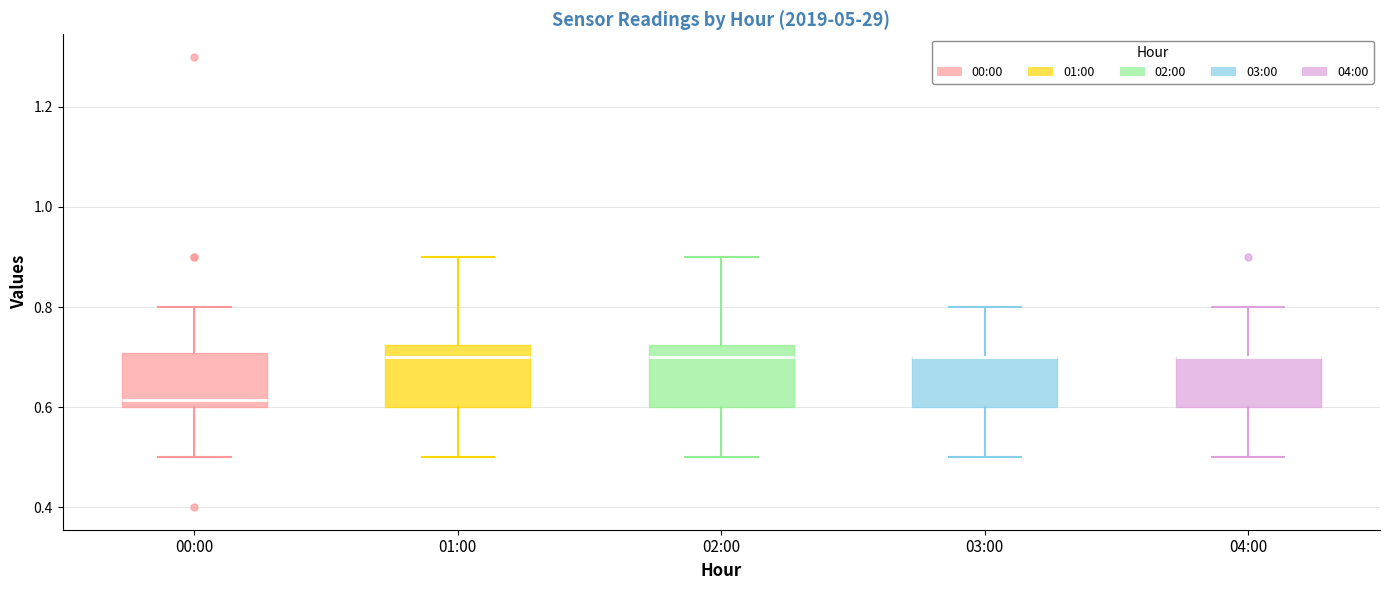

Reading left to right, read every box against the y-axis: the position of its median line, the range the box covers, and the ends of its whiskers. The values are not printed on the chart, so give them approximately, as read against the axis.

00:00: median 0.62, box 0.60 to 0.70, whiskers 0.50 to 0.80
01:00: median 0.70, box 0.60 to 0.72, whiskers 0.50 to 0.90
02:00: median 0.70, box 0.60 to 0.72, whiskers 0.50 to 0.90
03:00: median 0.70 (drawn on the box's upper edge), box 0.60 to 0.70, whiskers 0.50 to 0.80
04:00: median 0.70 (drawn on the box's upper edge), box 0.60 to 0.70, whiskers 0.50 to 0.80